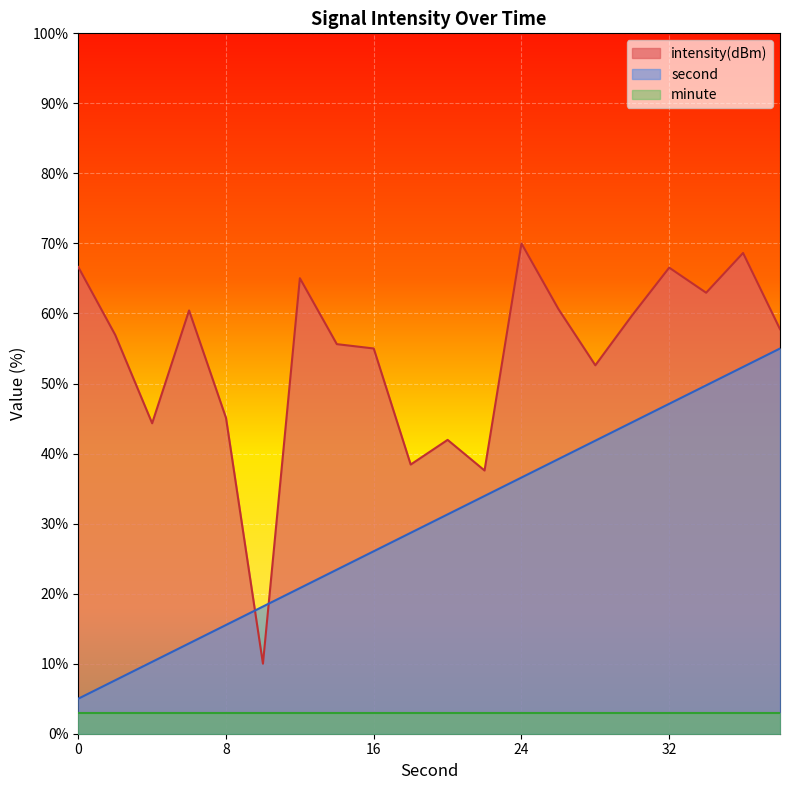

At how many categories does at least one series exceed 32?

19